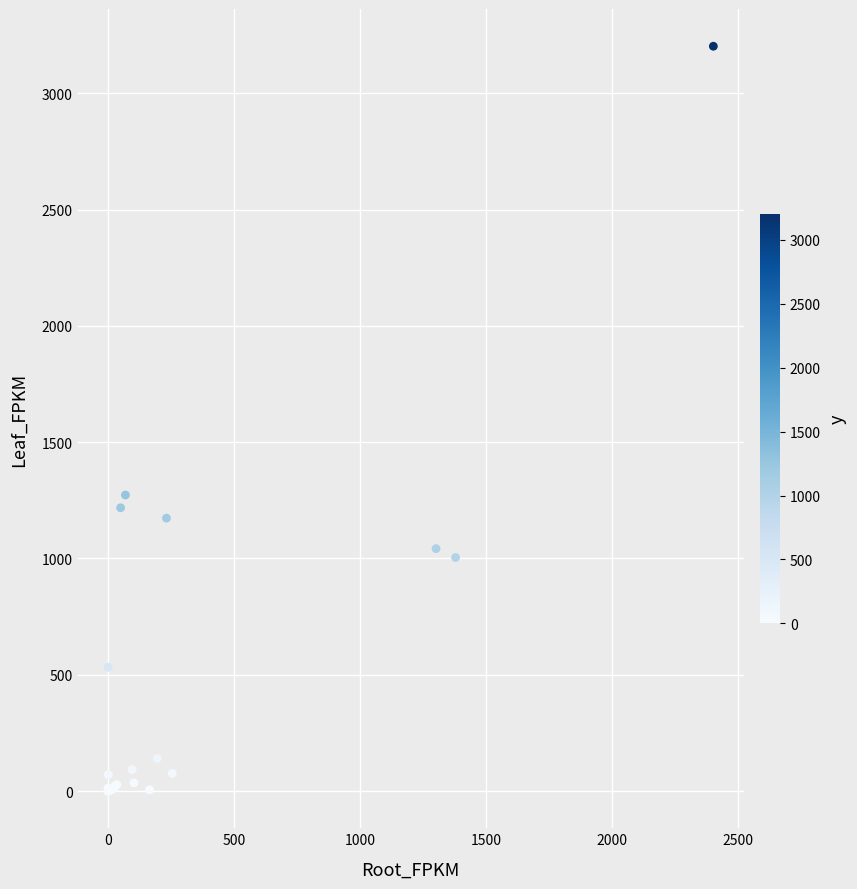

What Y value in the scatter plot is closest to 1601?

1272.8